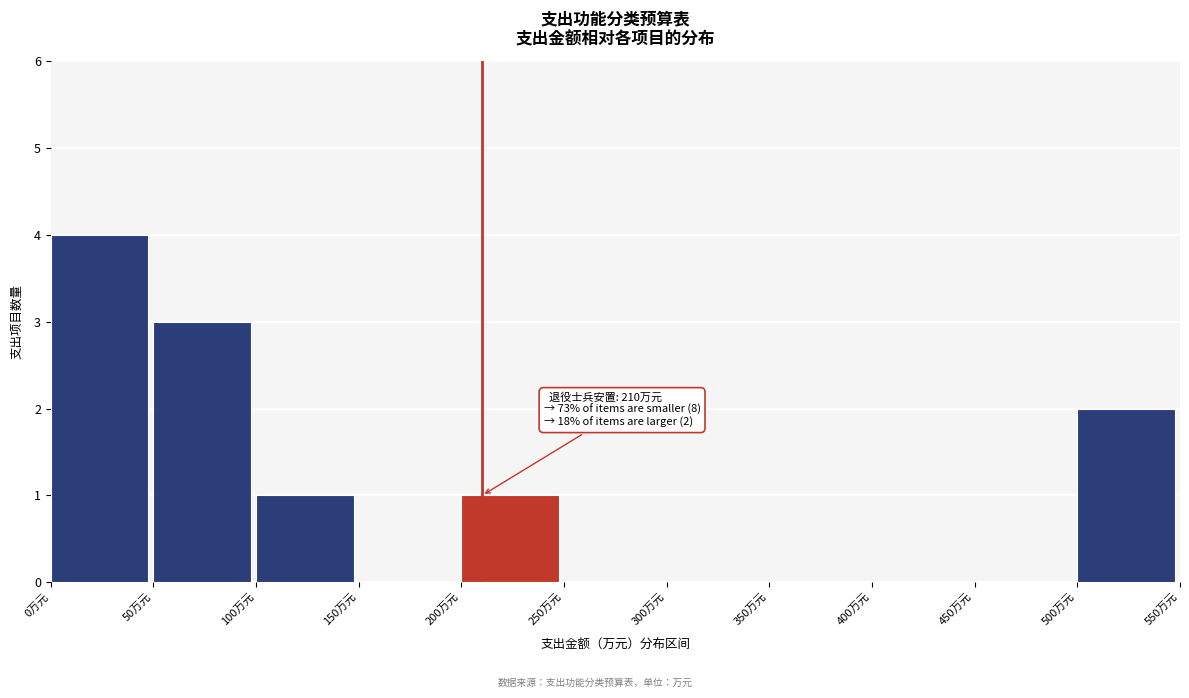

Which range on the x-axis has the tallest bar?

0 to 50